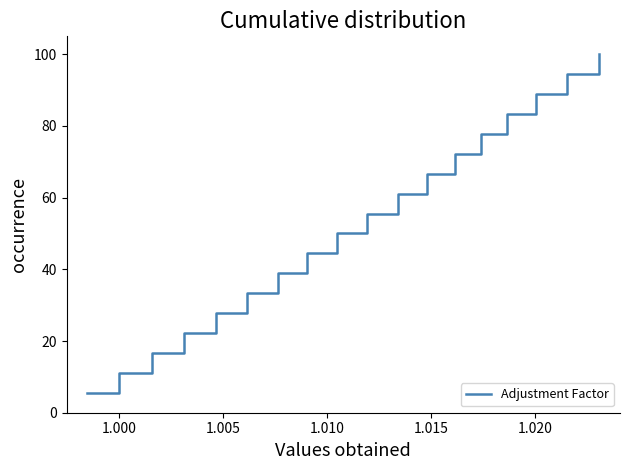

What is the greatest value displayed?

100.0